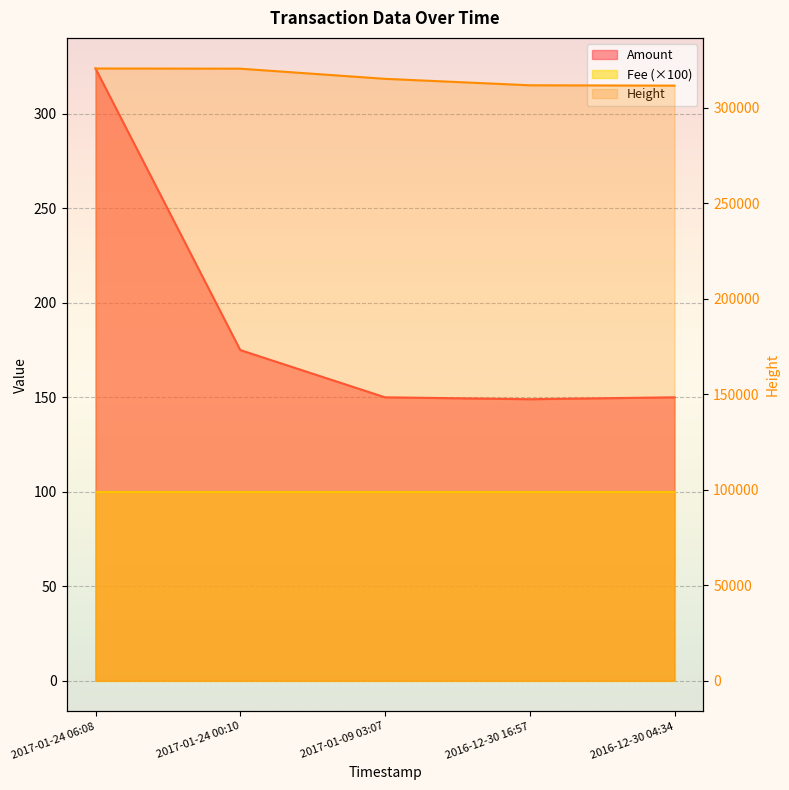

What is the difference between the Height values at 2016-12-30 04:34 and 2017-01-24 06:08?

8968